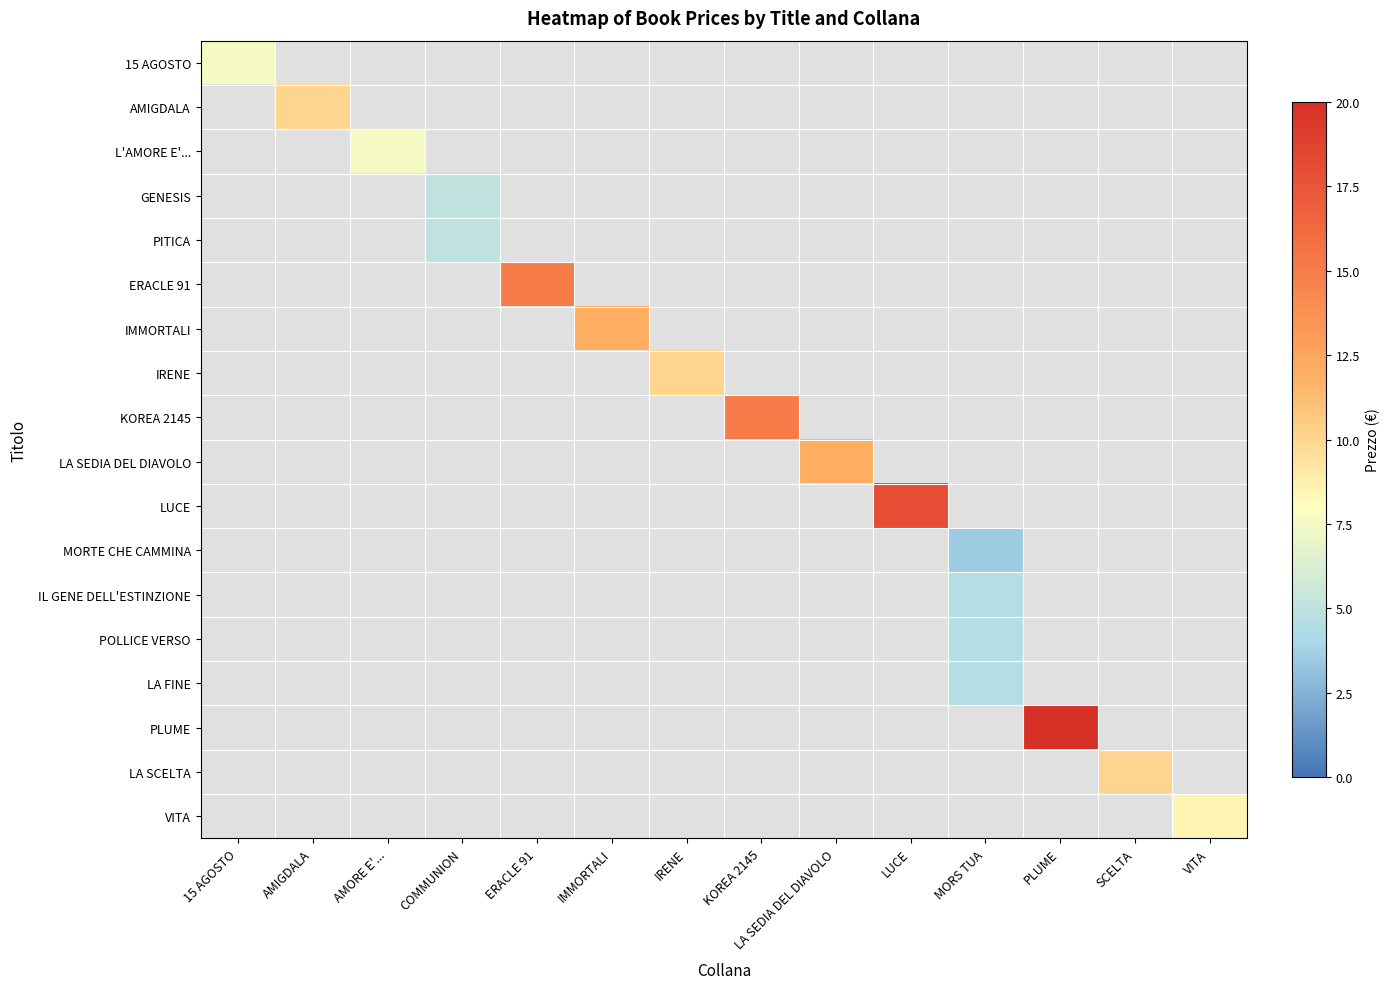

Between IMMORTALI and KOREA 2145, which is larger?

KOREA 2145